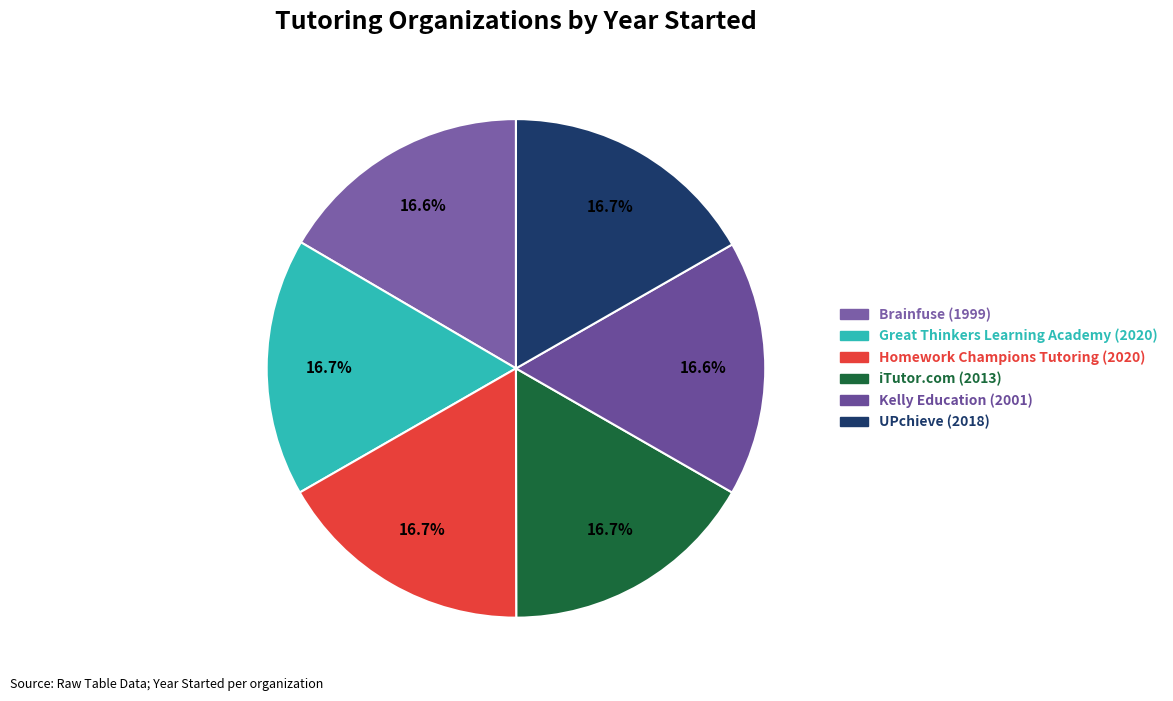

Does Brainfuse account for over 50% of the chart?

No